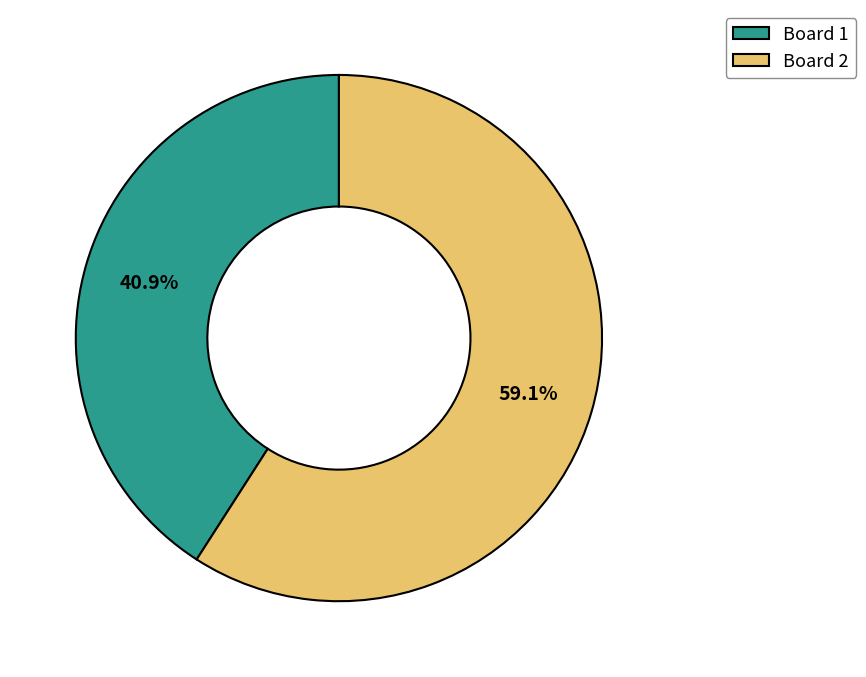

Which category has the biggest portion of the pie?

Board 2